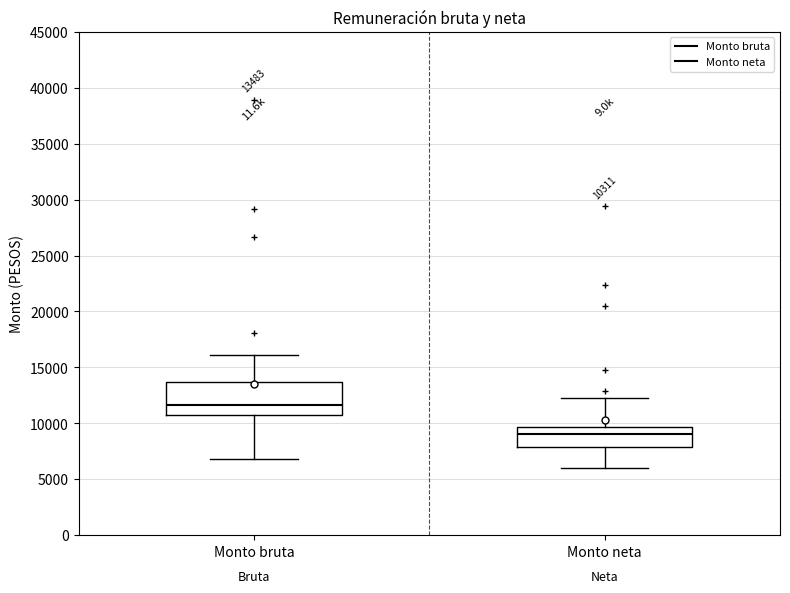

Which box has the highest median line?

Monto bruta